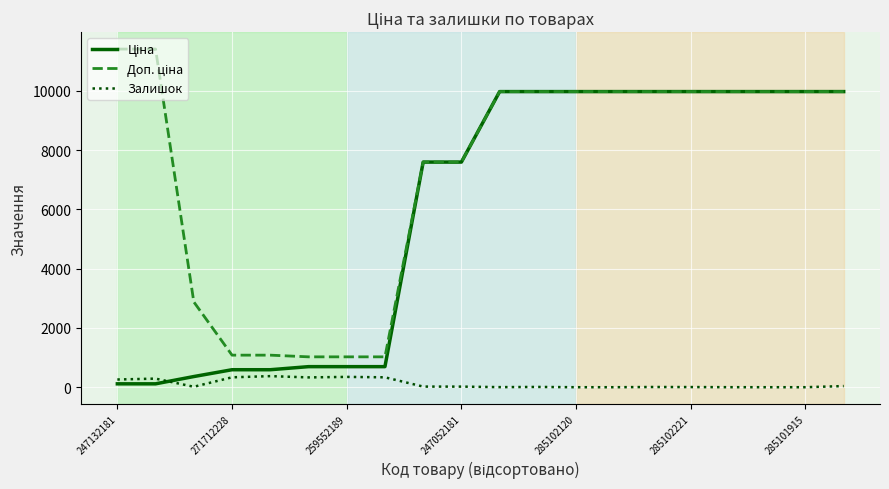

What is the maximum value shown in the chart?

11410.0